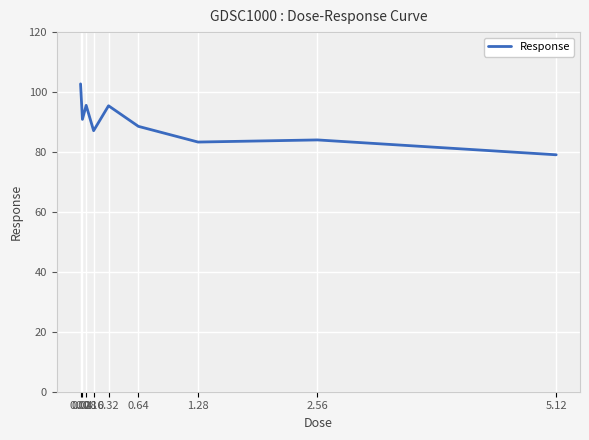

What is the maximum value shown in the chart?

102.7